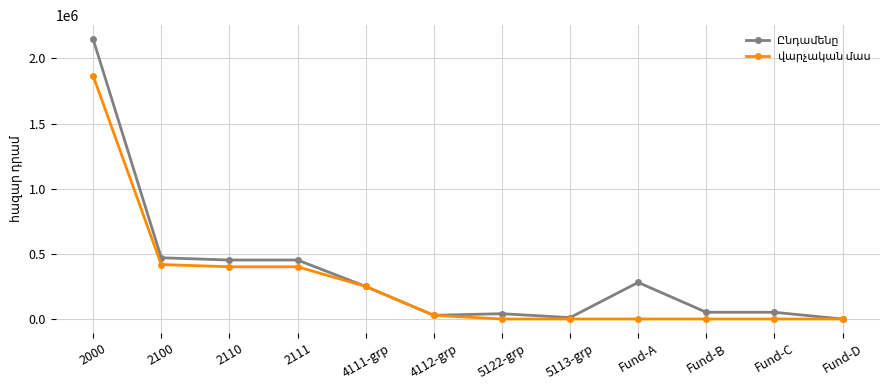

How many lines are shown in the chart?

2